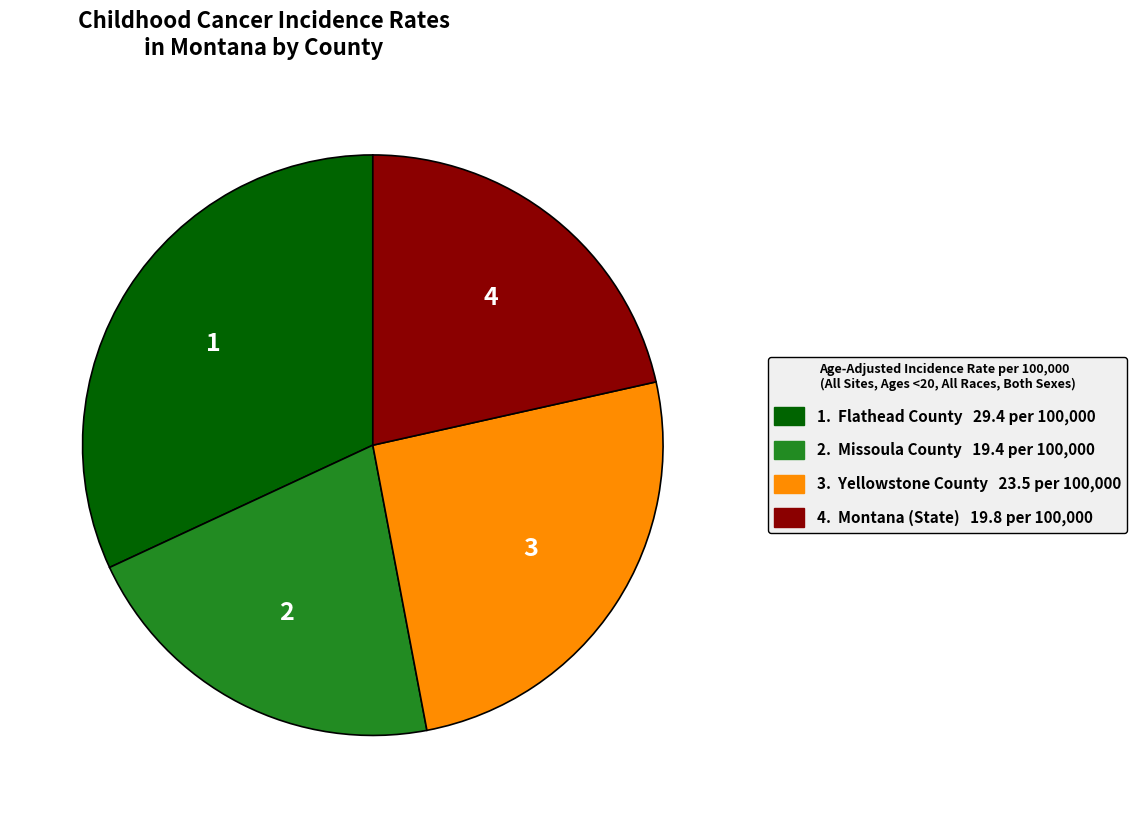

Is there any slice that represents more than half of the pie?

No